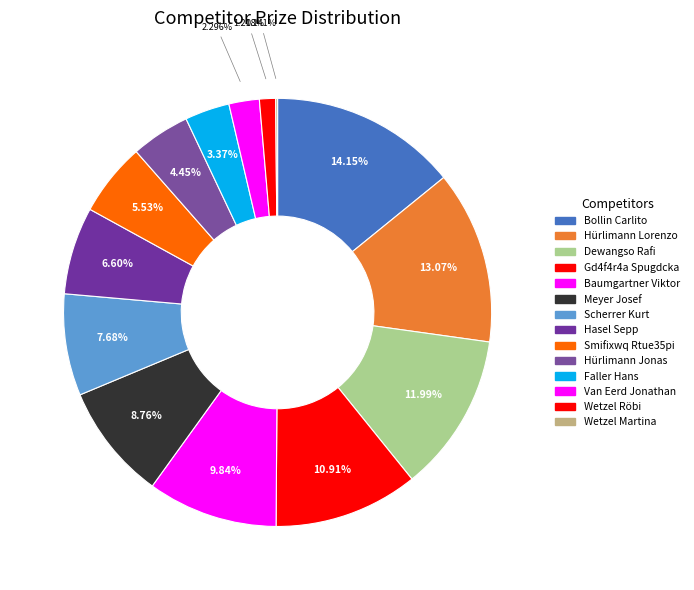

How many segments does this pie chart have?

14